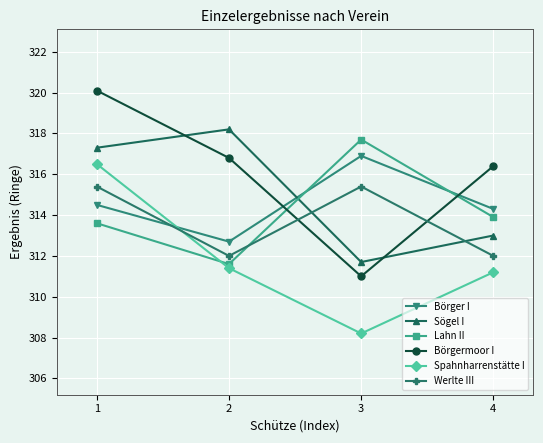

At 4, list the series in order from largest to smallest.

Börgermoor I, Börger I, Lahn II, Sögel I, Werlte III, Spahnharrenstätte I